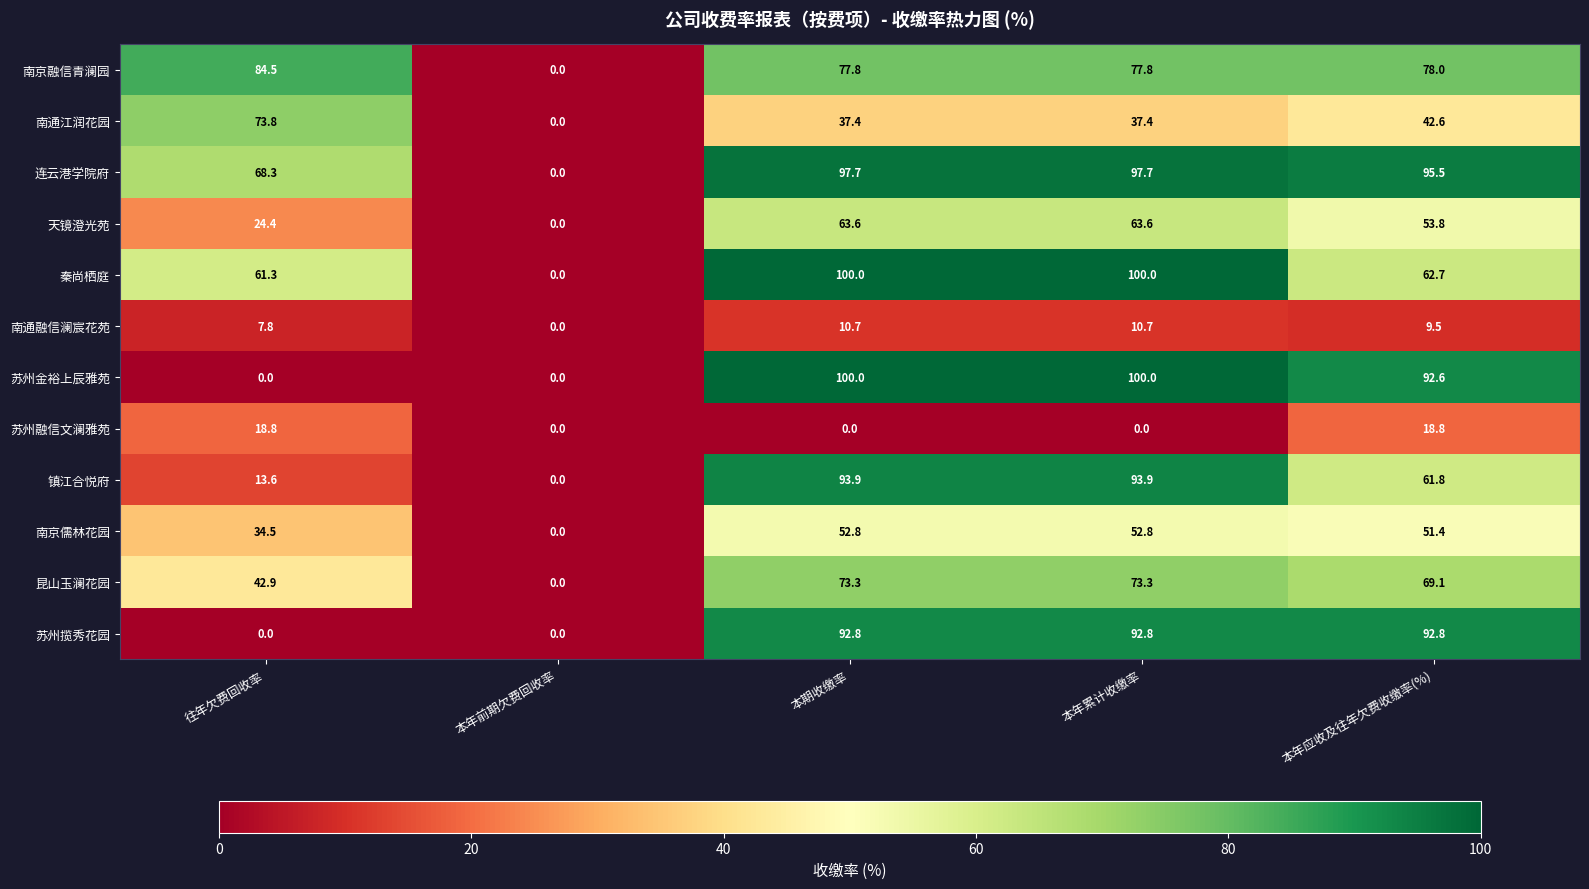

The value of 苏州金裕上辰雅苑 at 本年累计收缴率 is 100.0. True or false?

True